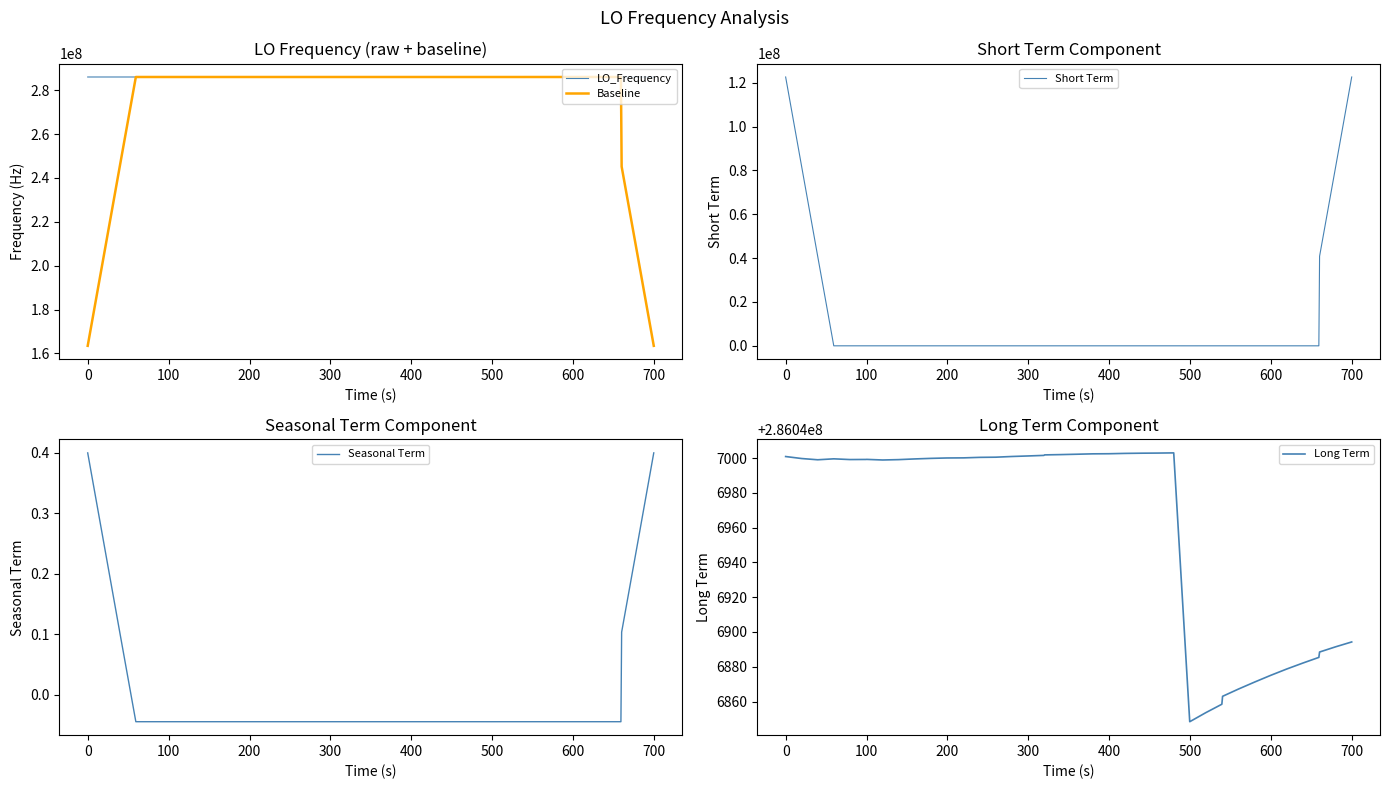

What is the maximum value for LO_Frequency?

286047007.2